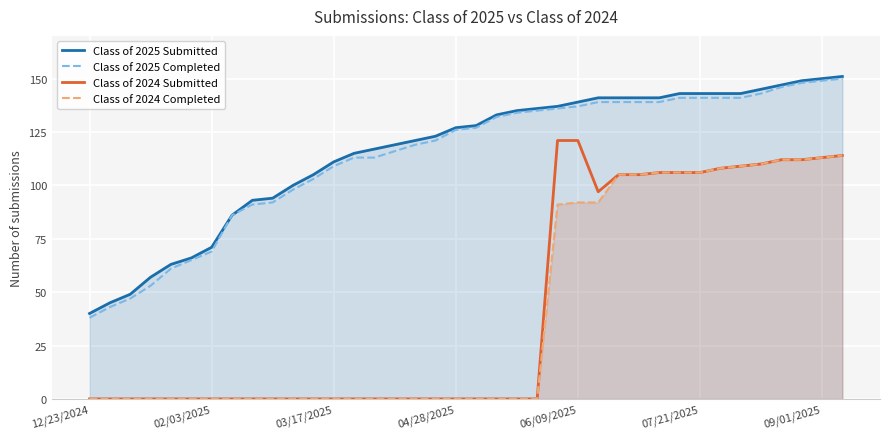

Is it true that Class of 2025 Completed equals 70 at 11?

False